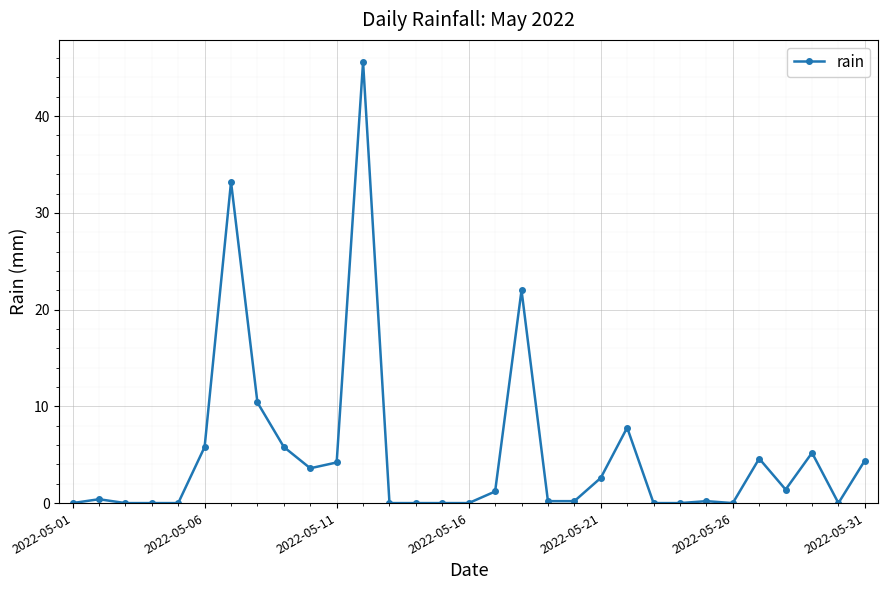

What is the difference between the second highest and second lowest values?

33.2